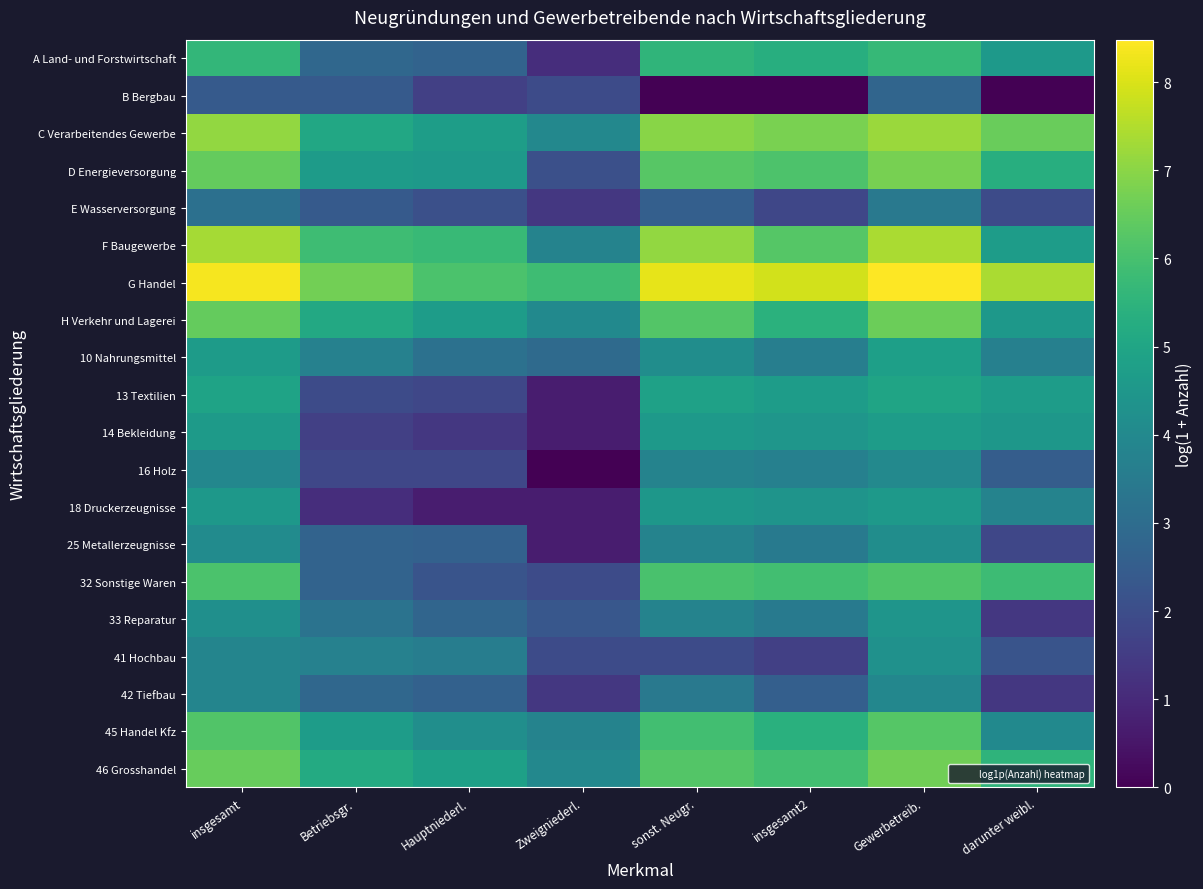

At insgesamt, list the series in order from largest to smallest.

G Handel, F Baugewerbe, C Verarbeitendes Gewerbe, 46 Grosshandel, H Verkehr und Lagerei, D Energieversorgung, 45 Handel Kfz, 32 Sonstige Waren, A Land- und Forstwirtschaft, 13 Textilien, 10 Nahrungsmittel, 14 Bekleidung, 18 Druckerzeugnisse, 33 Reparatur, 25 Metallerzeugnisse, 16 Holz, 41 Hochbau, 42 Tiefbau, E Wasserversorgung, B Bergbau